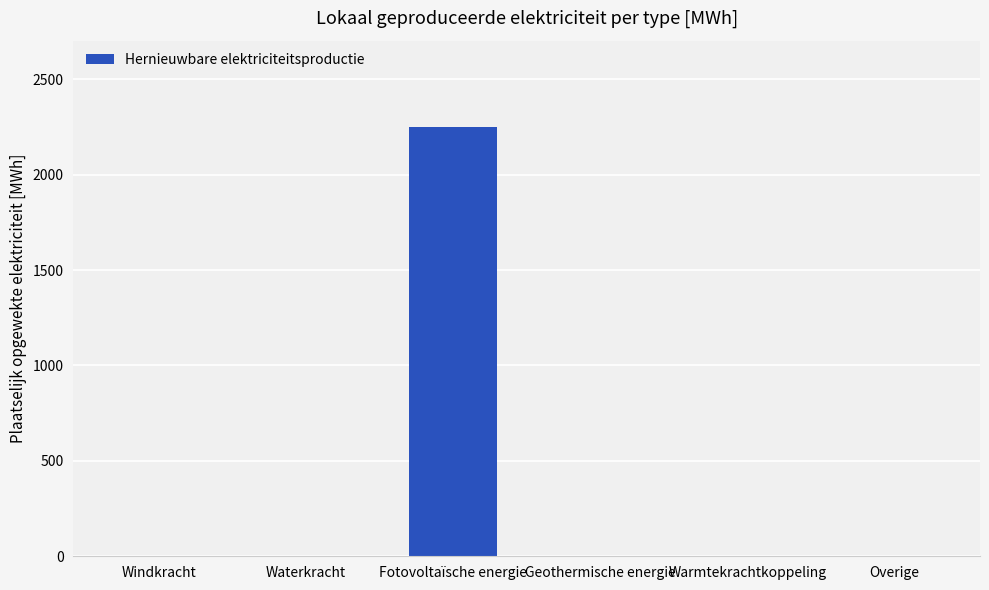

Is it true that the value at Overige is 699.9?

False